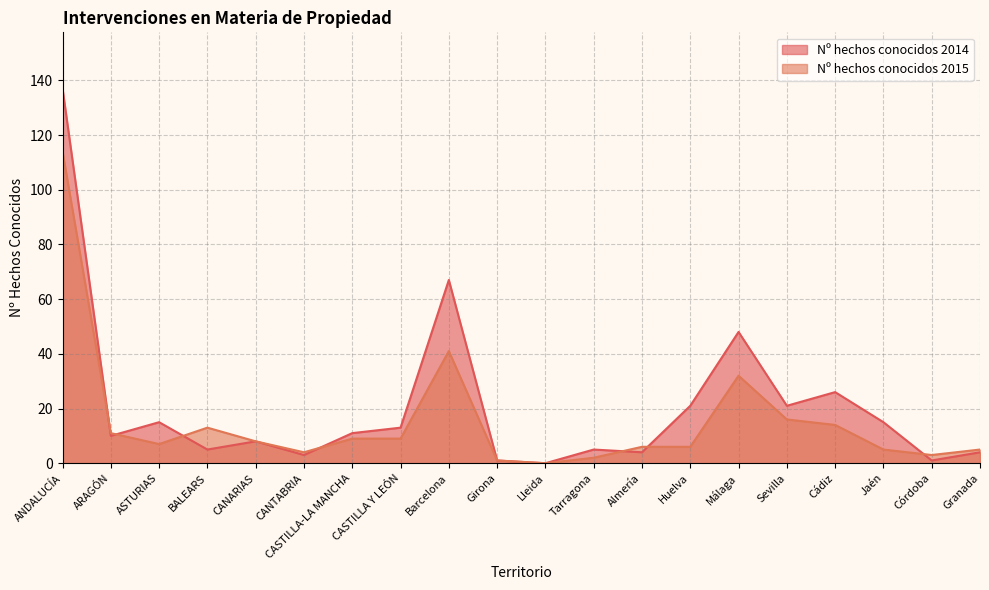

True or false: Nº hechos conocidos 2014 has more than 1 interior local peaks.

True